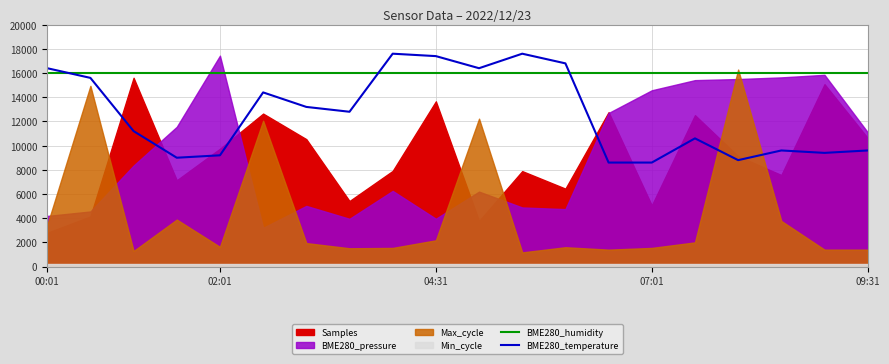

True or false: BME280_humidity and BME280_temperature intersect in this chart.

True